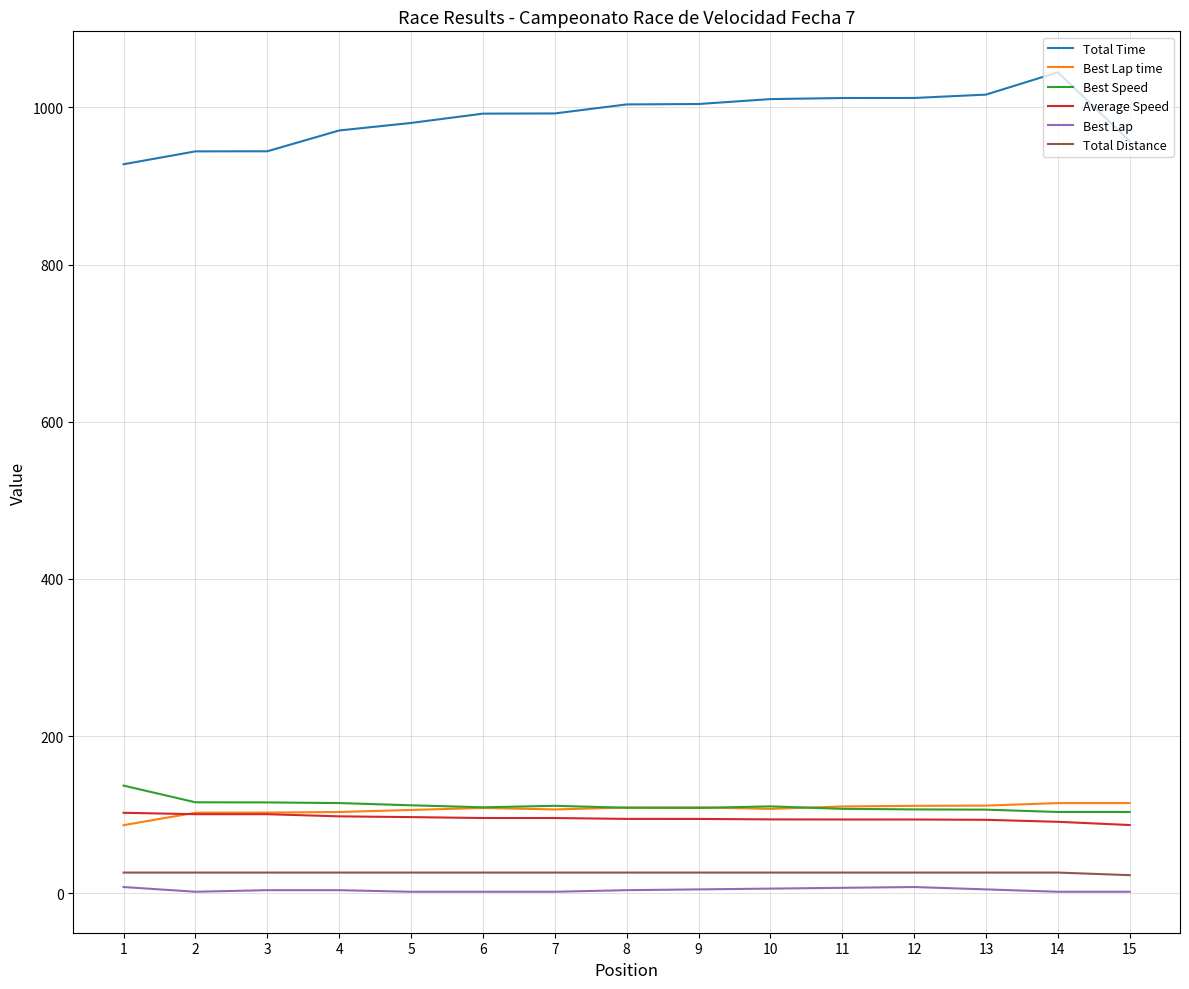

Where does the Best Speed series first go above 109?

1